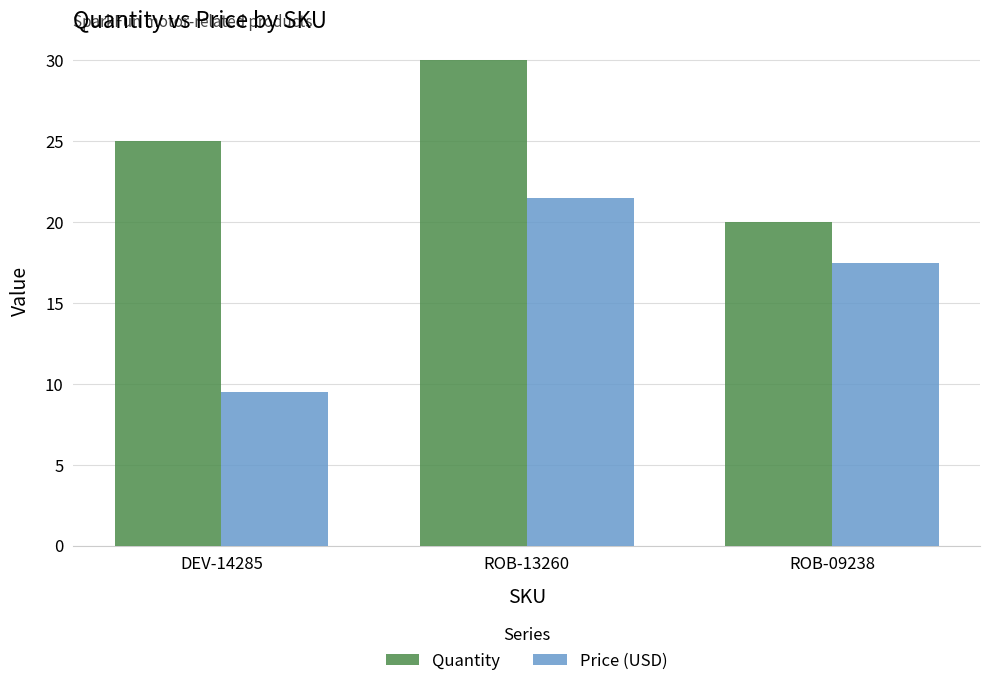

What is the difference between the maximum and minimum values in the Price (USD) series?

12.0